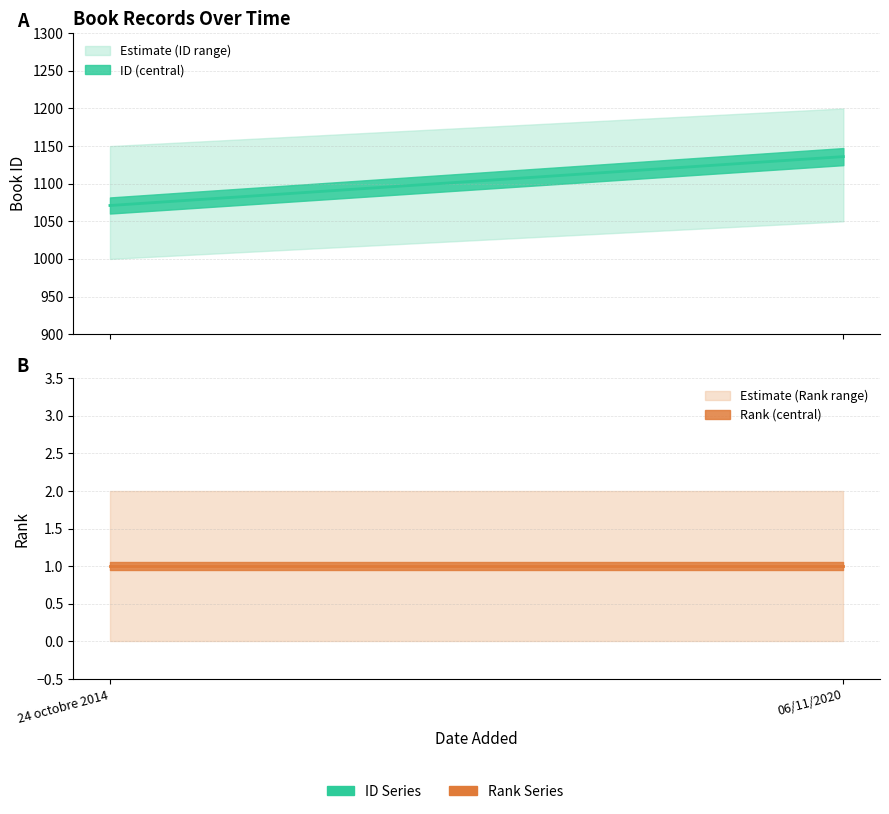

How many lines are shown in the chart?

2